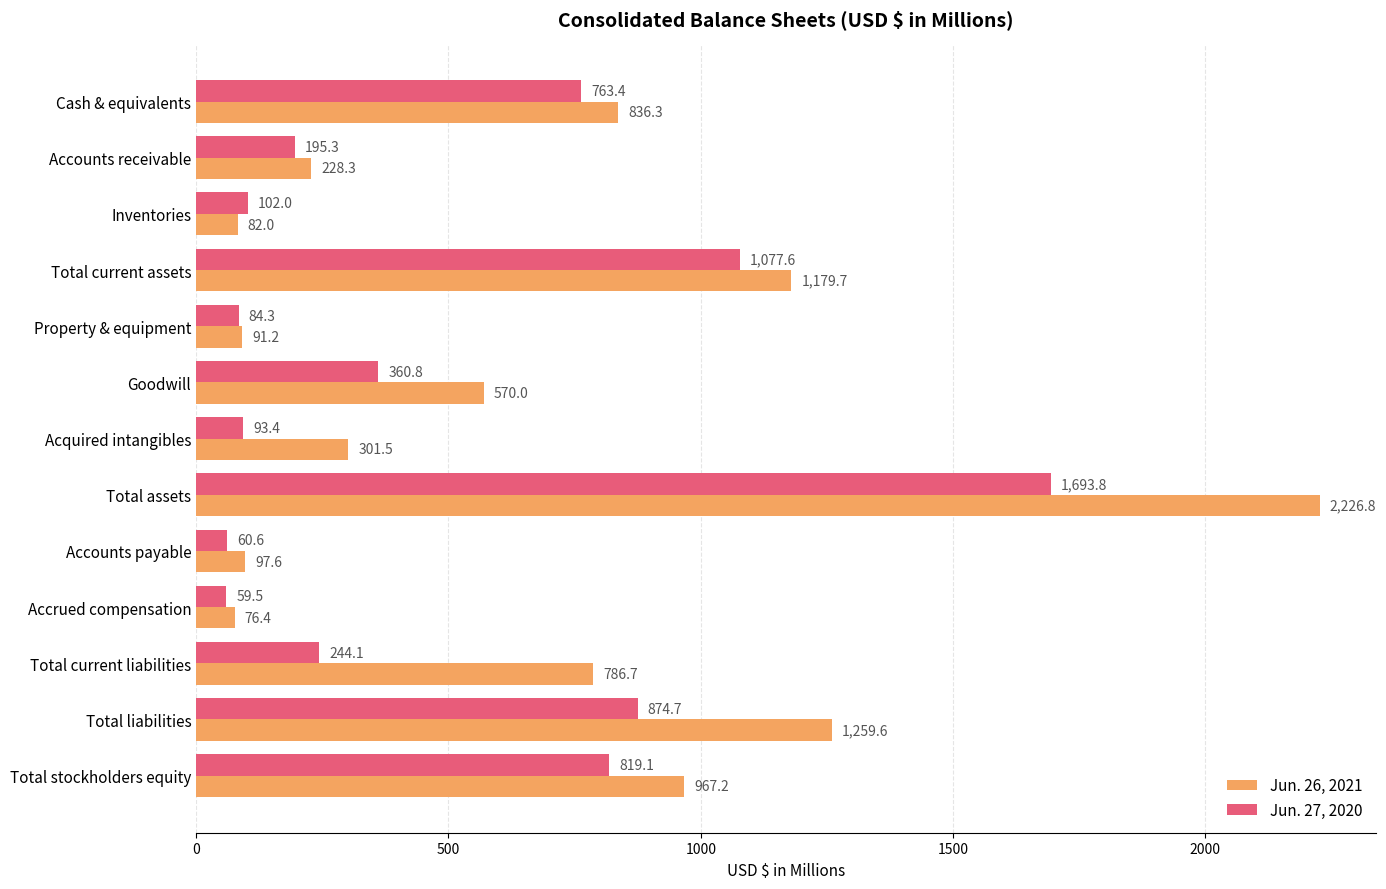

Which category has the lowest value in the Jun. 26, 2021 series?

Accrued compensation